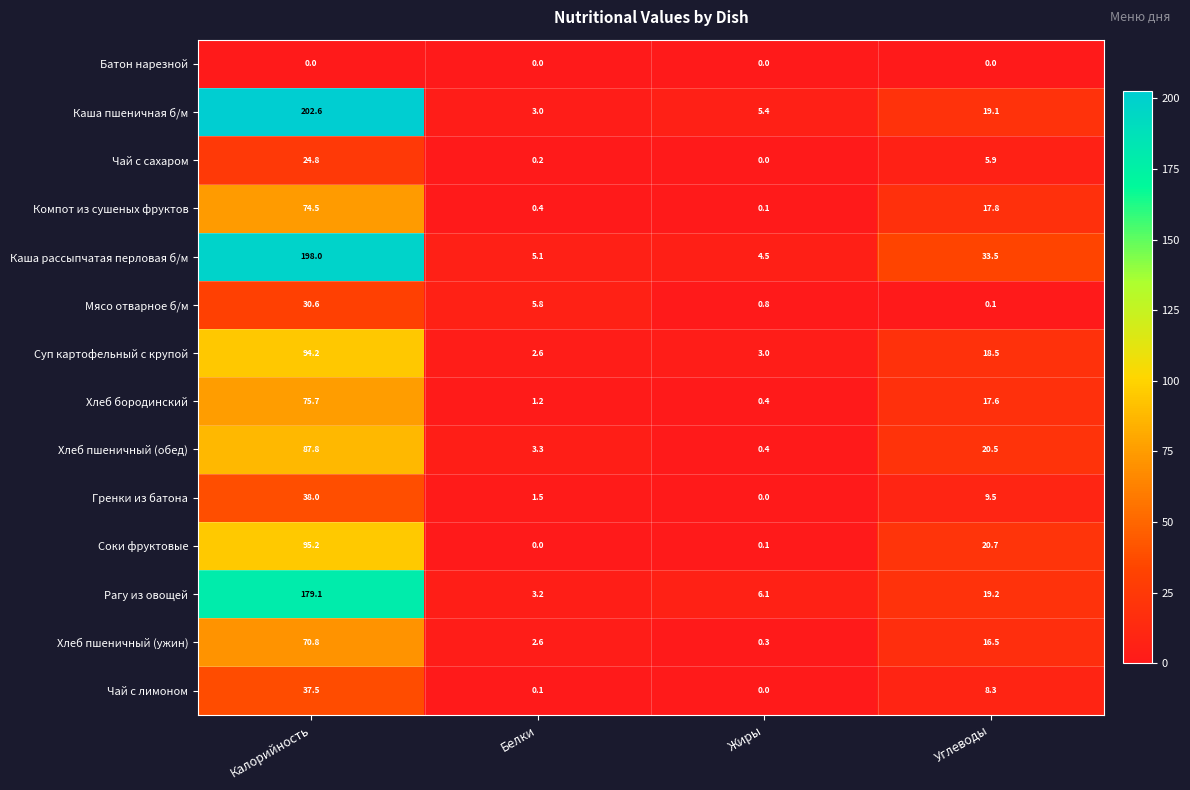

Which series has the largest total across all categories?

Каша рассыпчатая перловая б/м